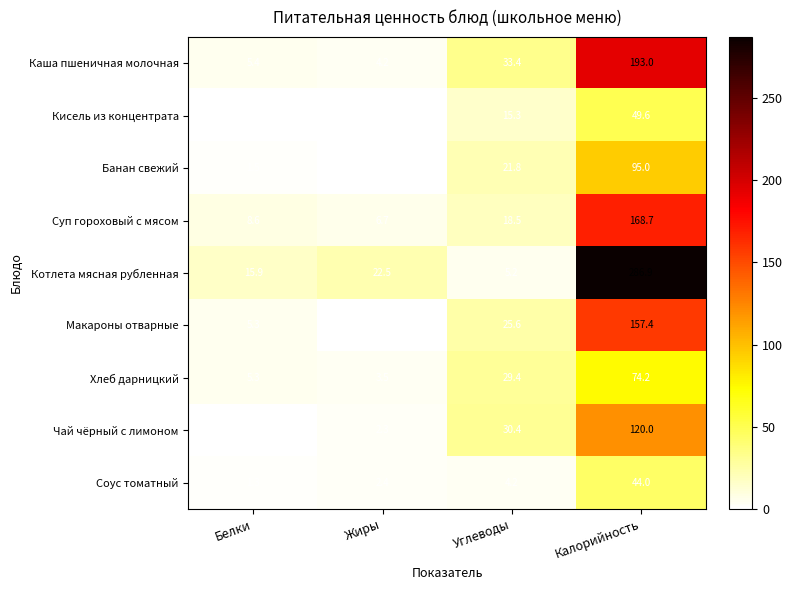

How many distinct data groups are displayed?

9